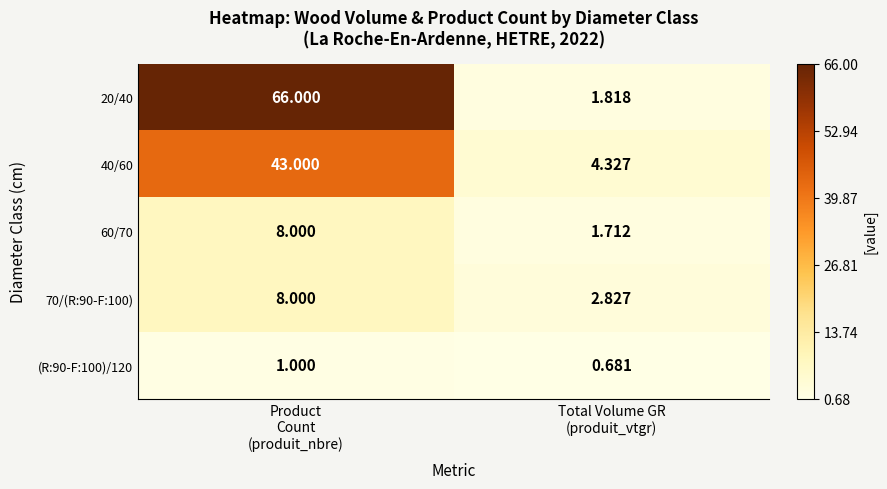

Count the number of data series in this chart.

5